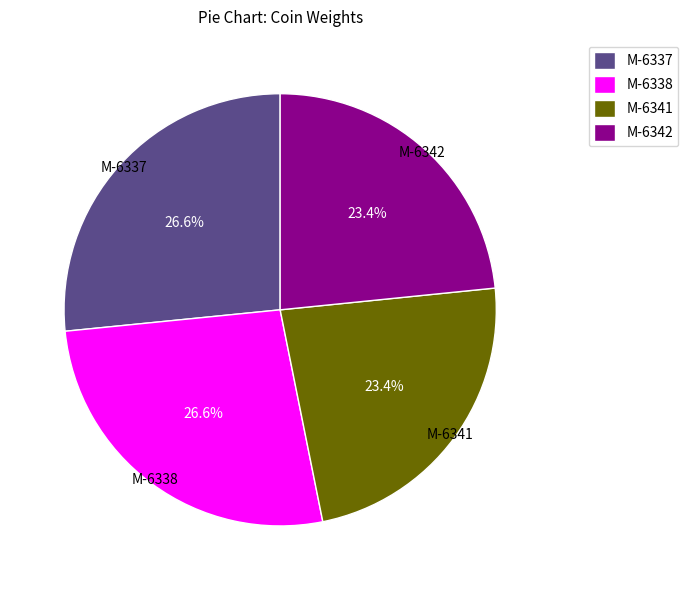

What is the total percentage of M-6341 and M-6342?

46.8%